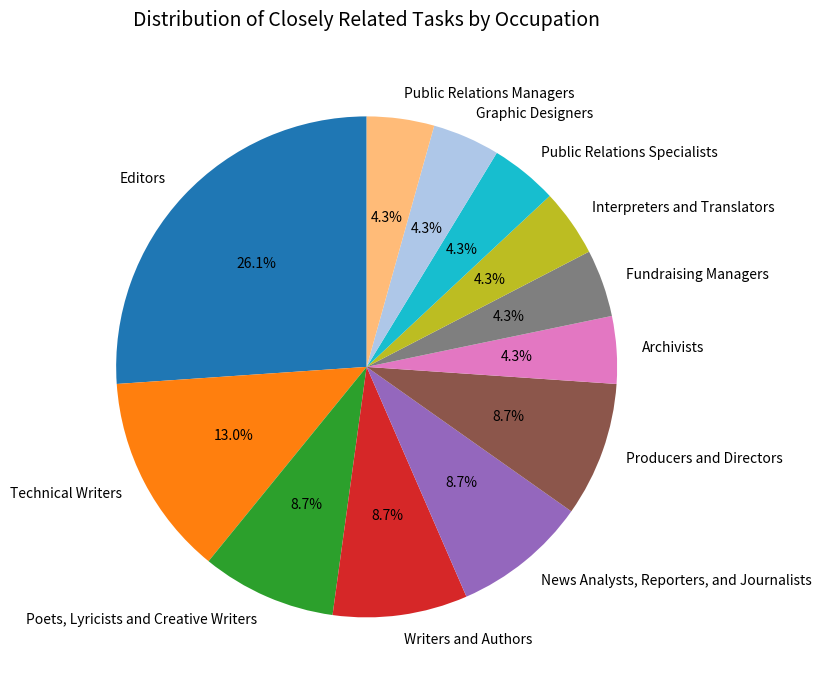

What is the largest slice in the pie chart?

Editors